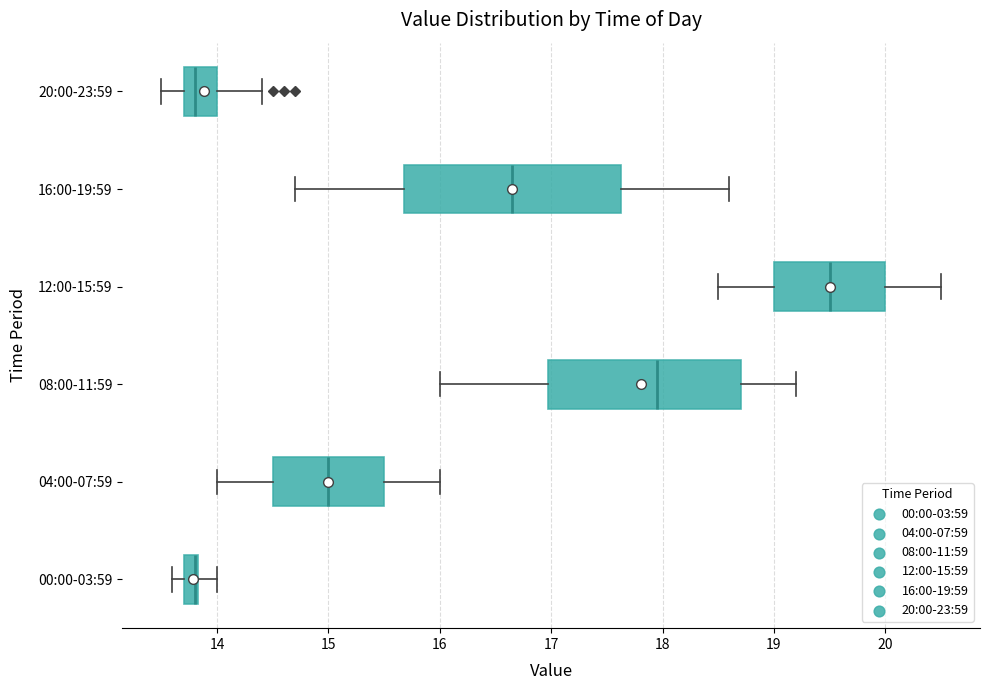

Comparing the boxes themselves (not the whiskers), which one is the widest?

16:00-19:59